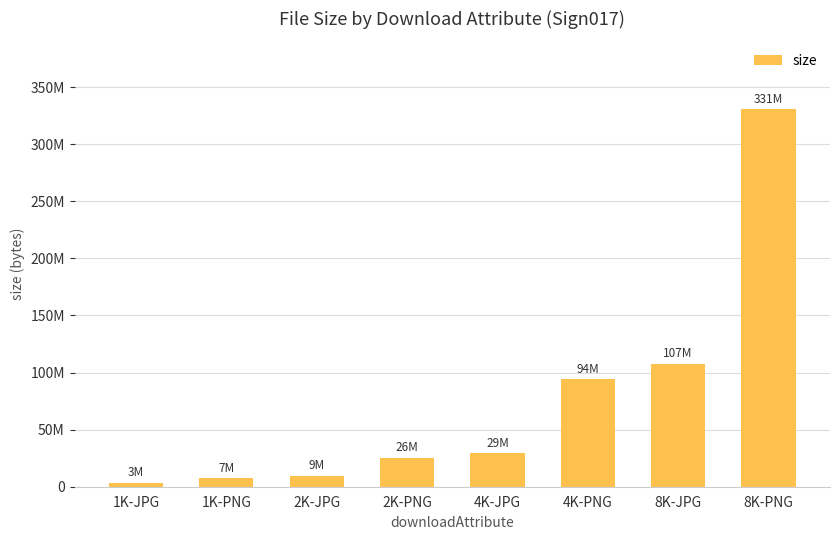

Between 2K-PNG and 8K-PNG, which is larger?

8K-PNG